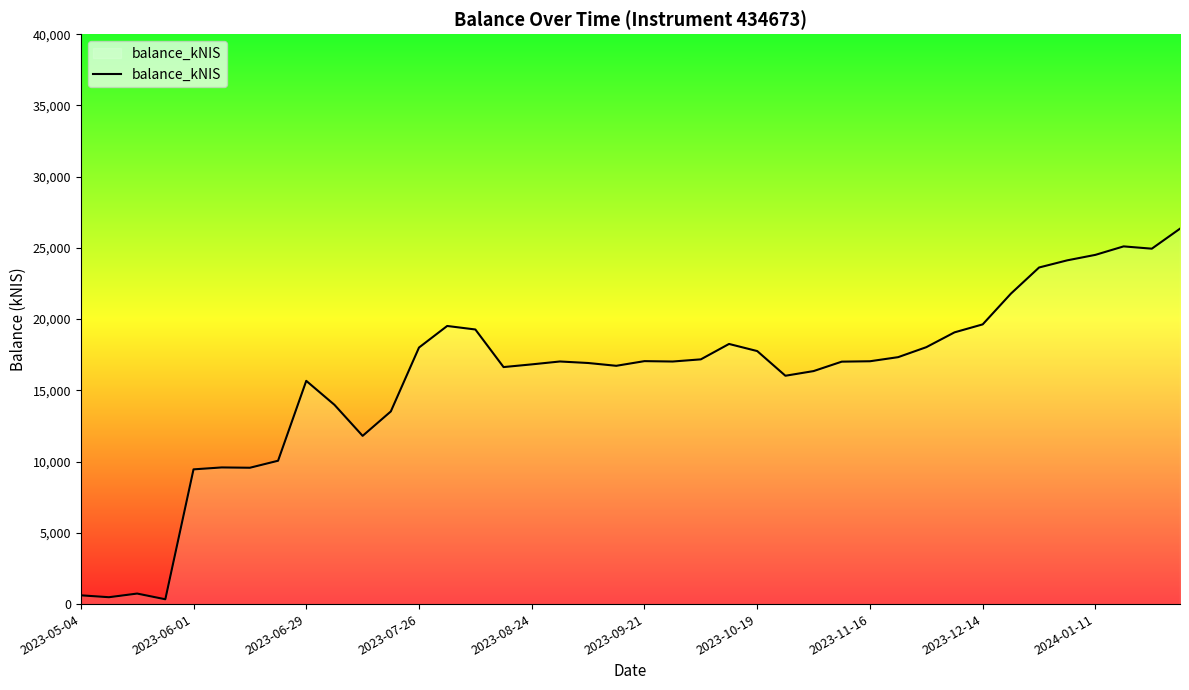

What is the greatest value displayed?

26346.9